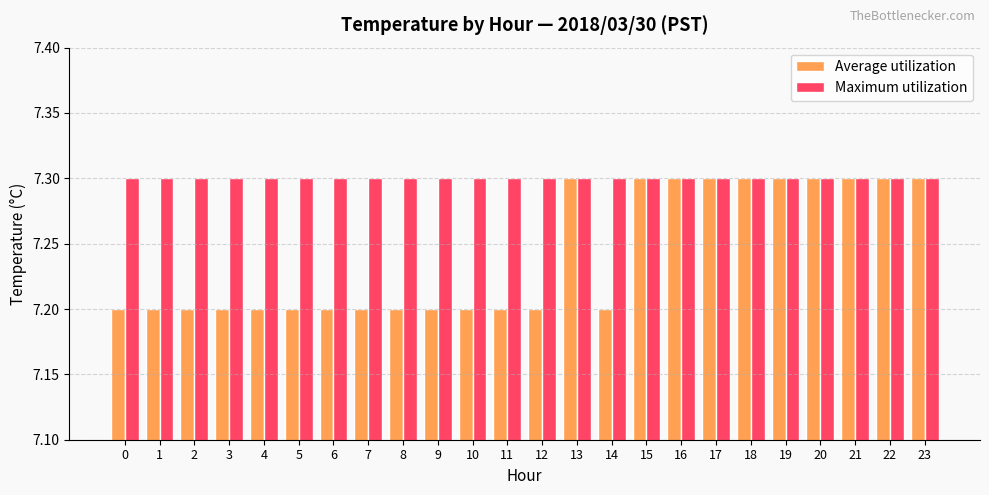

What is the smallest value displayed?

7.2